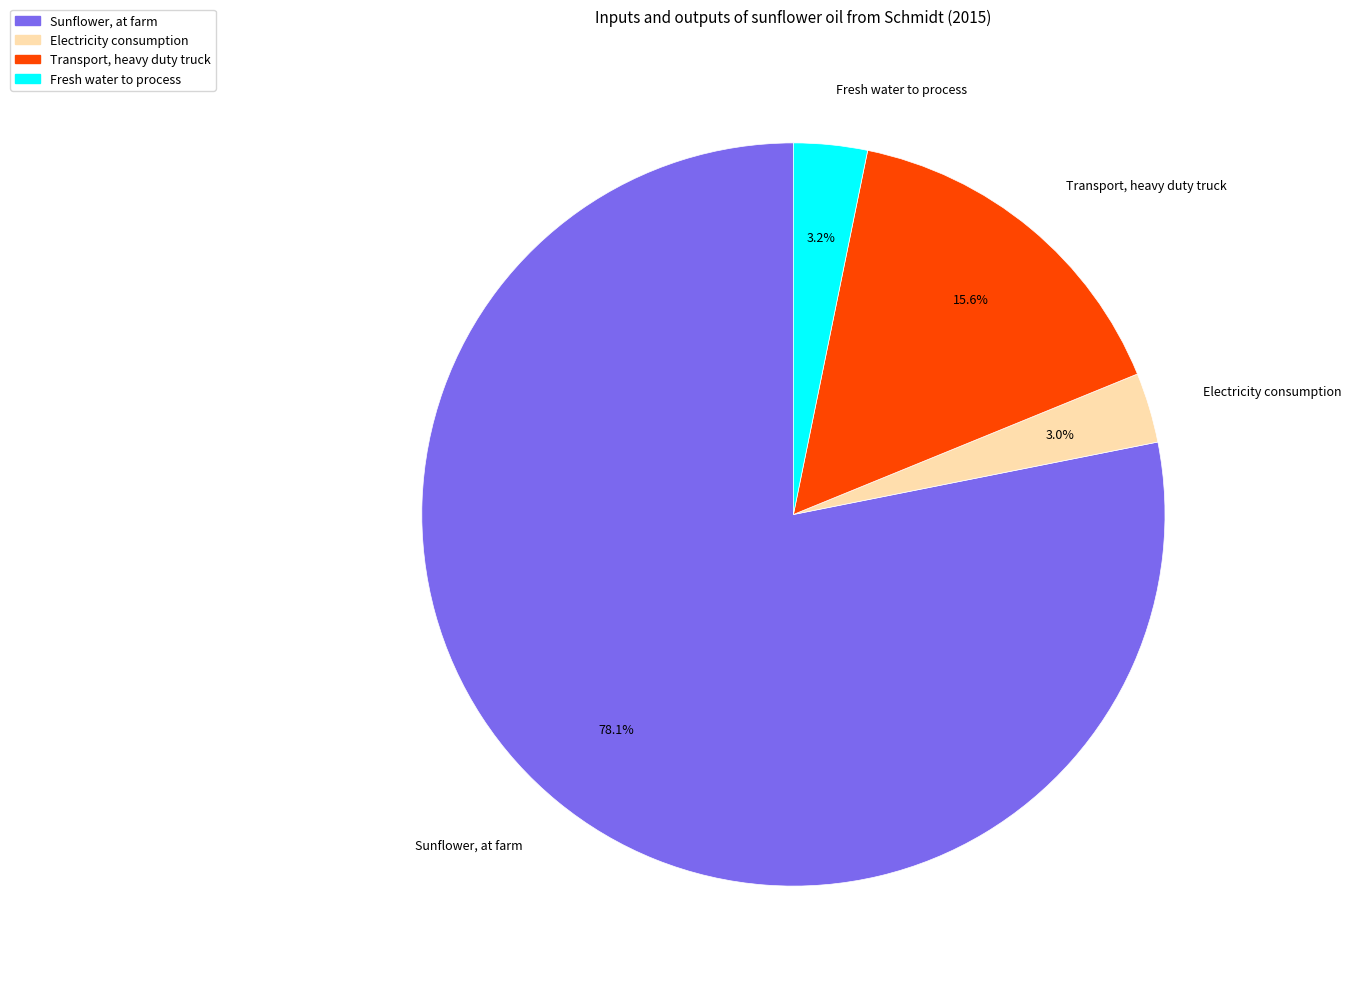

Rank the categories by value from highest to lowest.

Sunflower, at farm, Transport, heavy duty truck, Fresh water to process, Electricity consumption